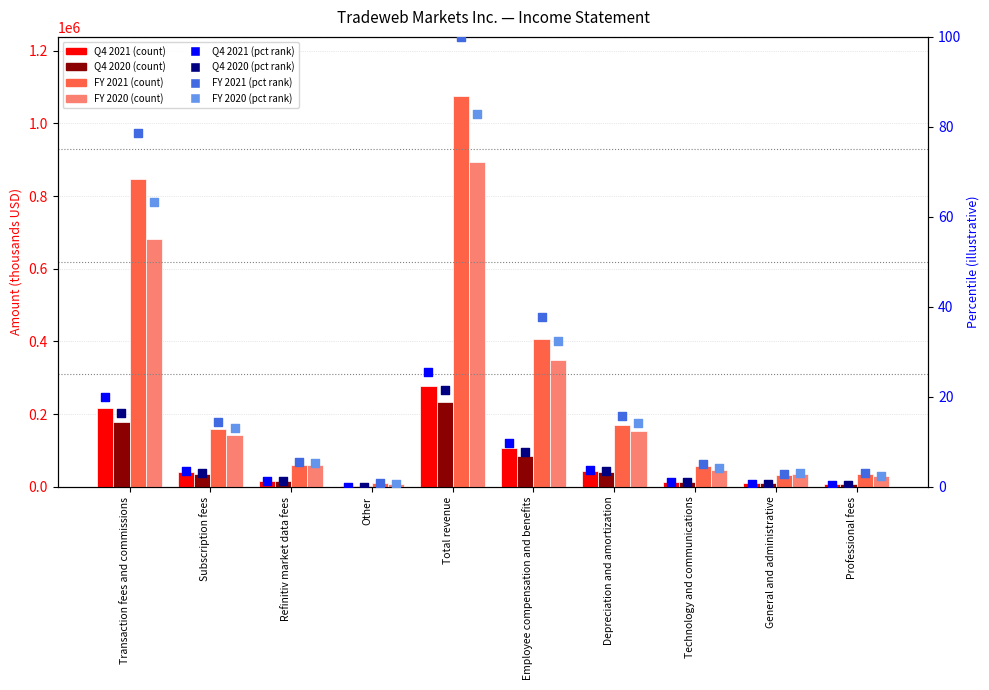

At which category is the sum across all series the highest?

Total revenue